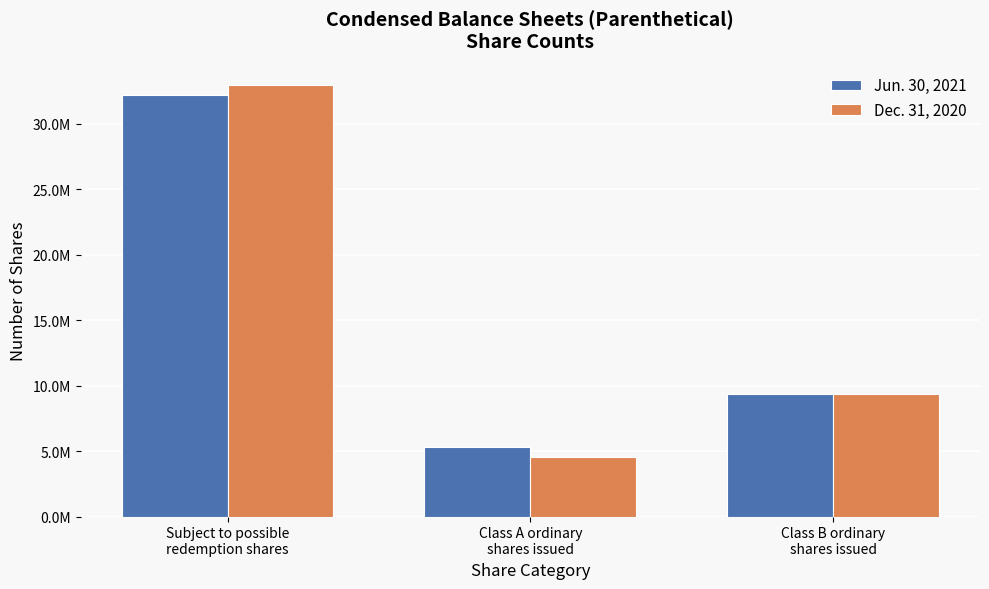

At which label does Dec. 31, 2020 first exceed 9375000?

Subject to possible
redemption shares